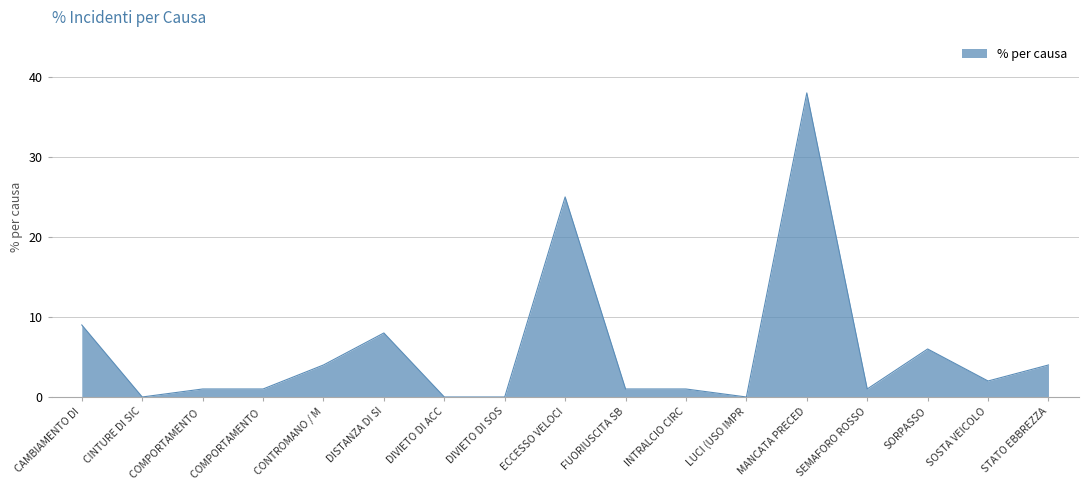

Reading left to right, what are all the values shown in this chart?

9	0	1	1	4	8	0	0	25	1	1	0	38	1	6	2	4